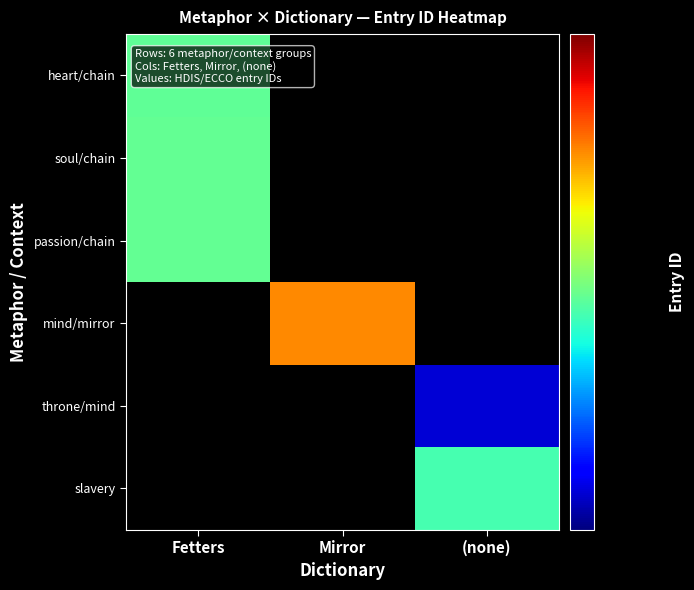

Between (none) and Fetters, which is larger?

Fetters